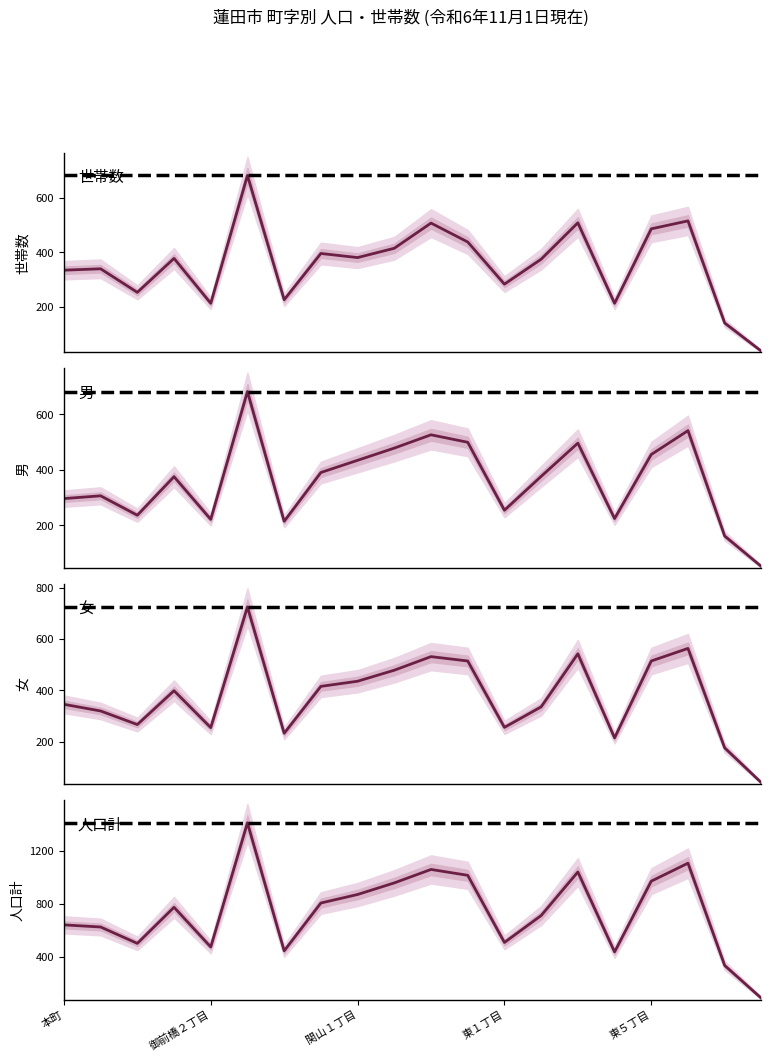

How many interior local peaks does the 世帯数 series have?

7